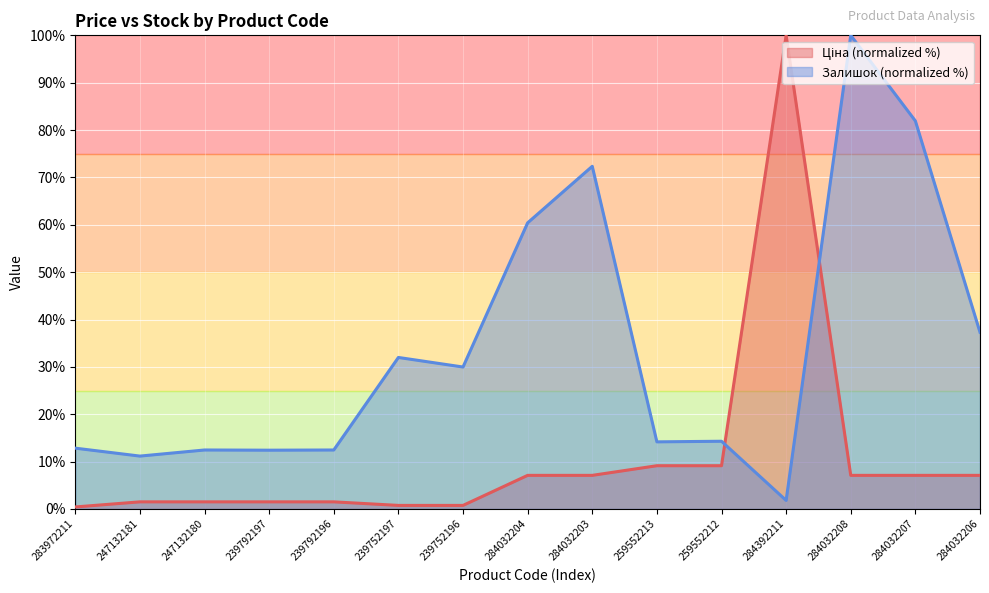

At which category is the sum across all series the highest?

284032208